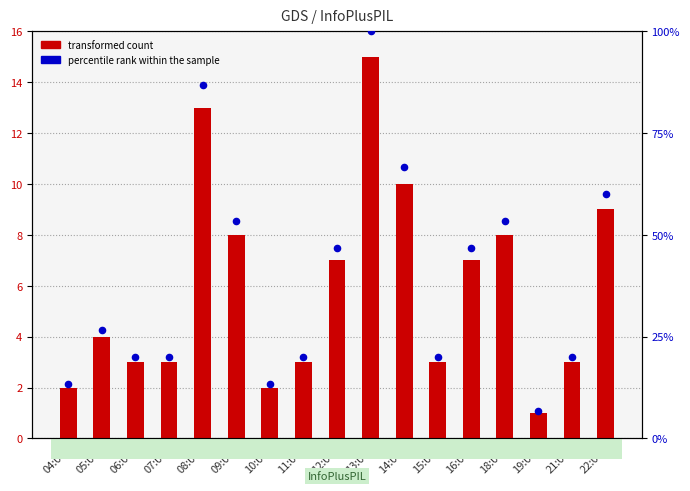

What is the total value across all series at 15:00?

23.0